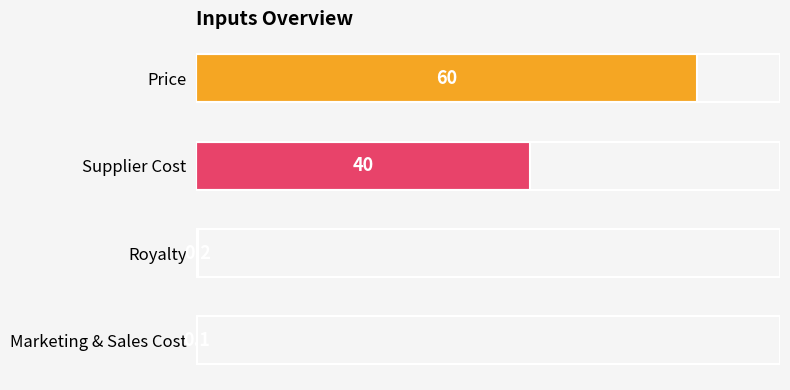

At which label is the value closest to 30?

Supplier Cost